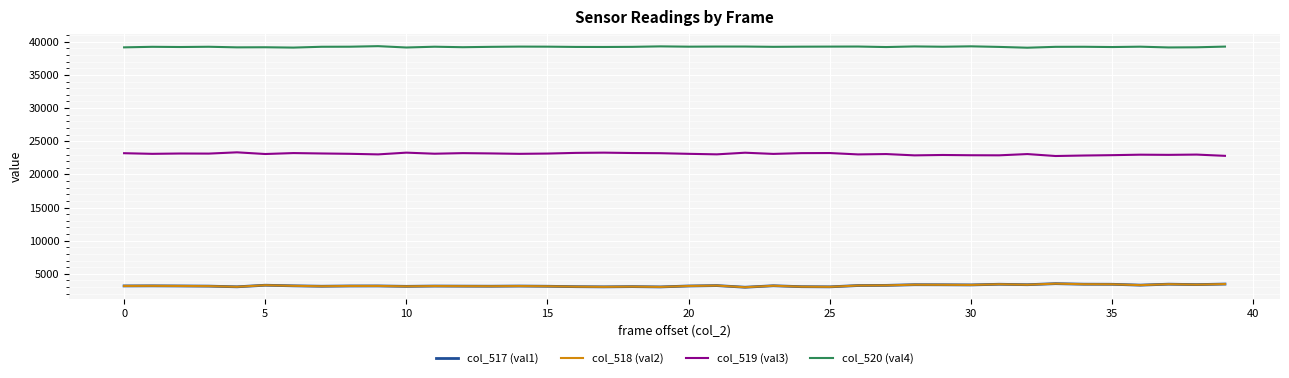

What is the maximum value for col_518 (val2)?

3524